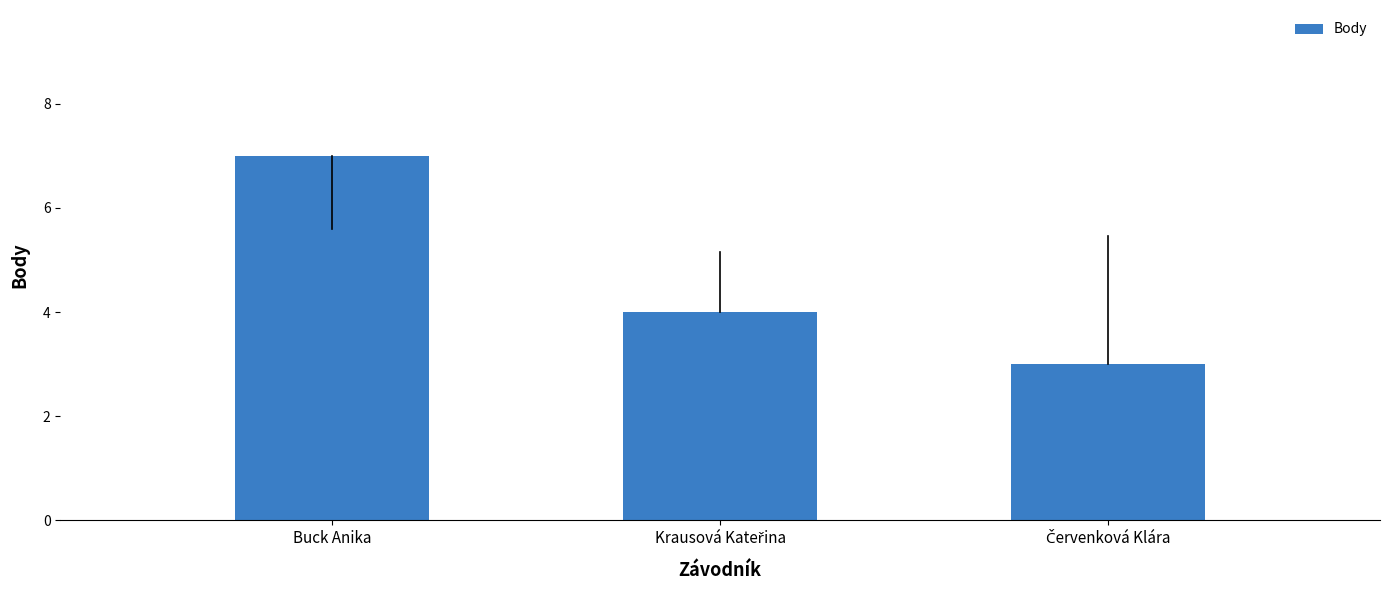

How many bars are there in total?

3